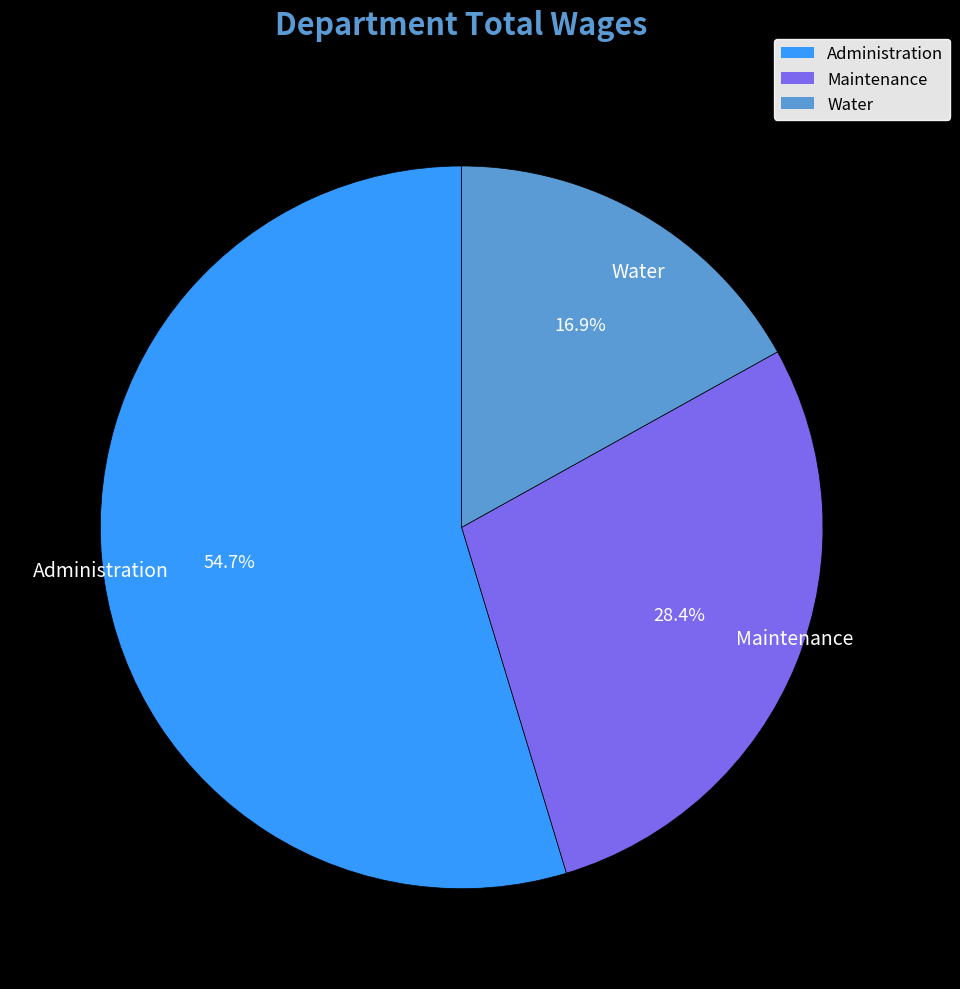

Between Administration and Water, which is larger?

Administration